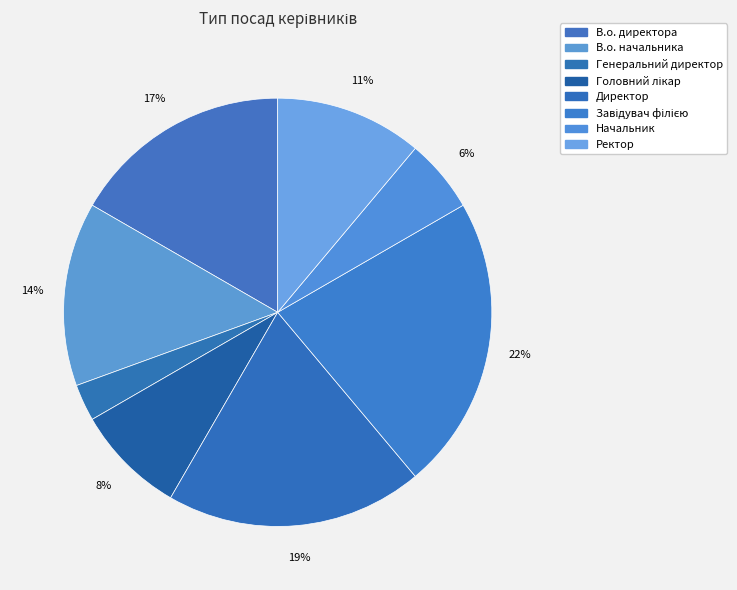

Is there a majority slice in this chart?

No